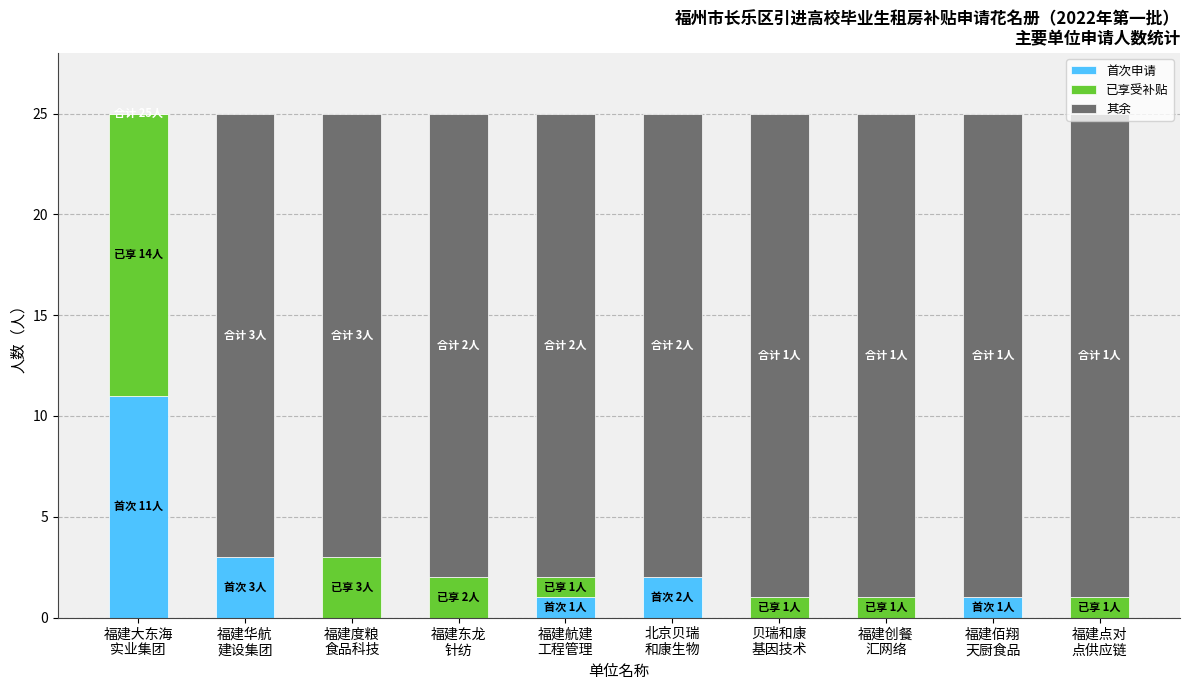

The 首次申请 series shows 2 at 福建航建
工程管理. True or false?

False